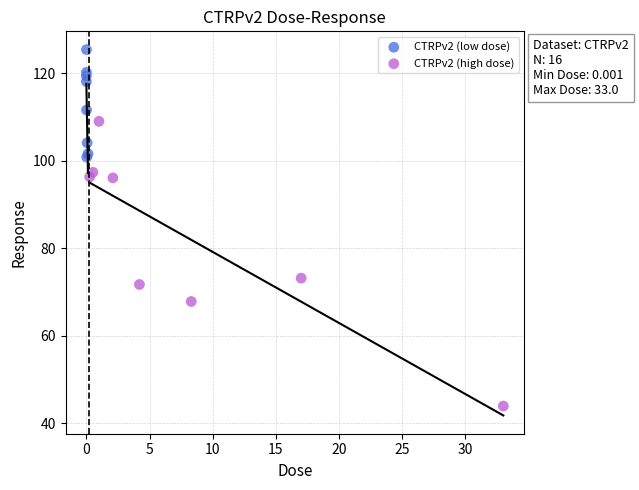

Which series has the widest spread of Y values?

CTRPv2 (high dose)